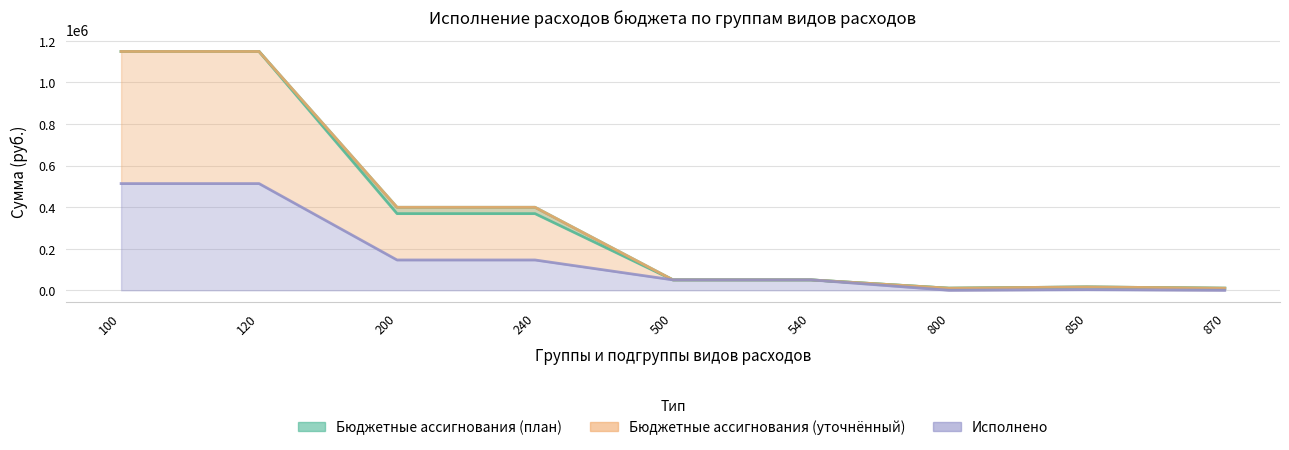

True or false: Бюджетные ассигнования (уточнённый) and Исполнено intersect in this chart.

False